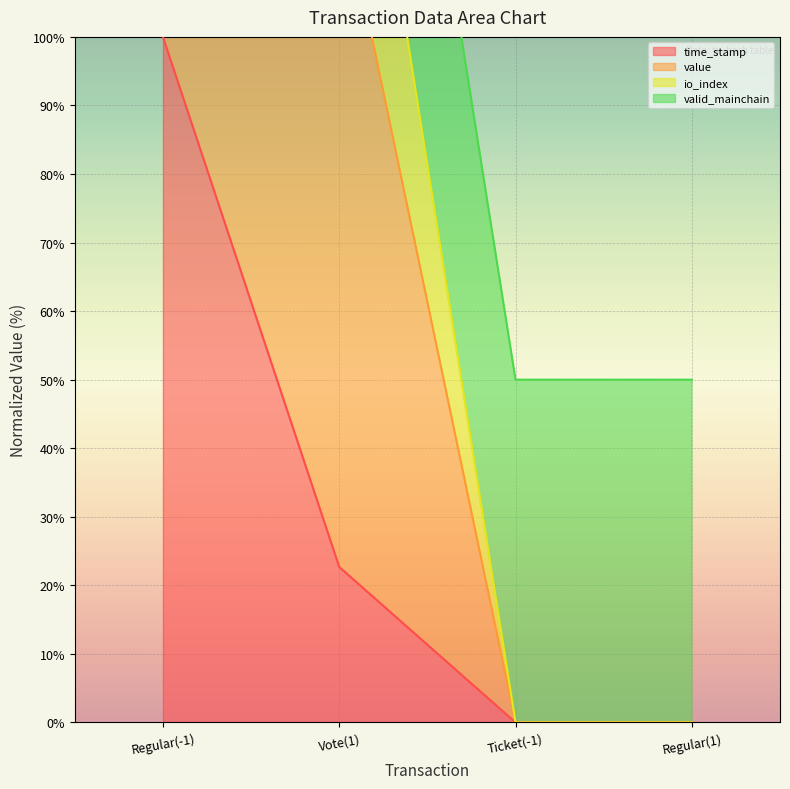

What is the maximum value for time_stamp?

100.0